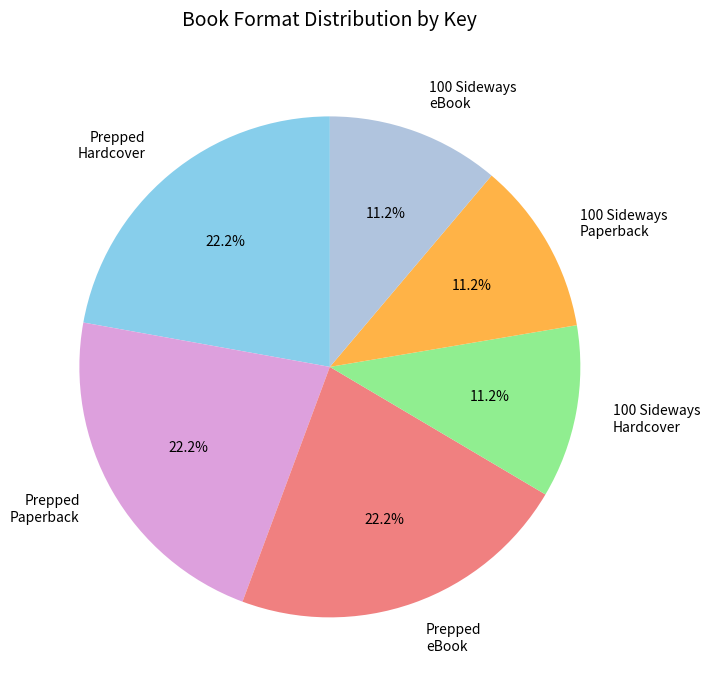

Does 100 Sideways eBook account for over 50% of the chart?

No